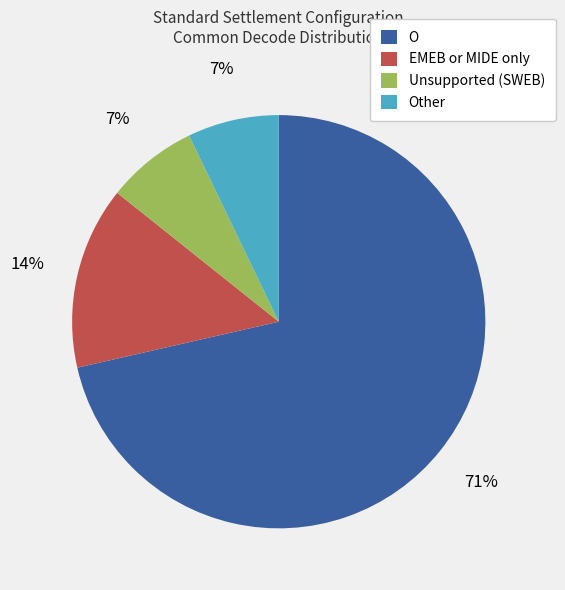

Count the number of slices in the pie.

4